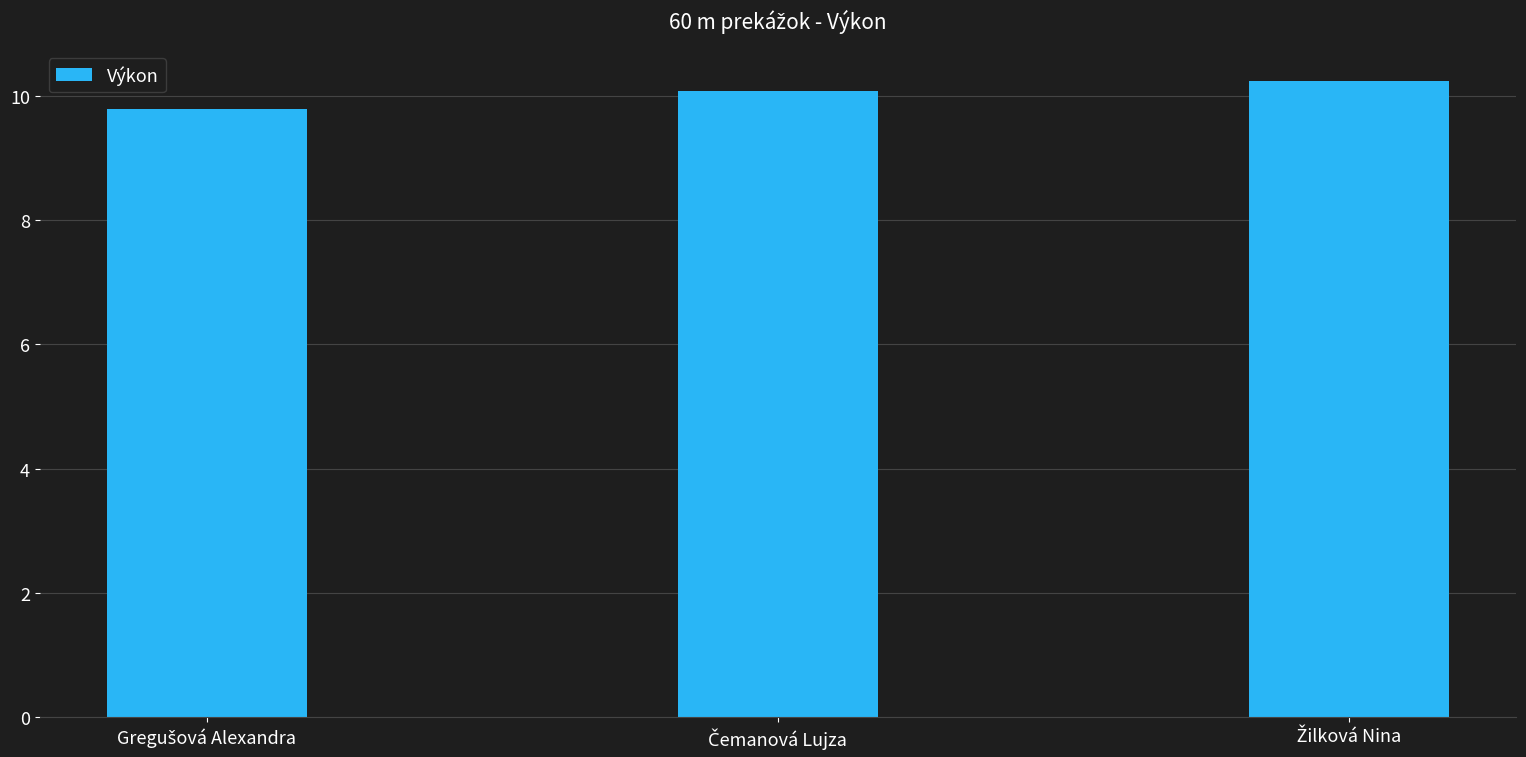

What is the value of the 3rd bar from the left?

10.2